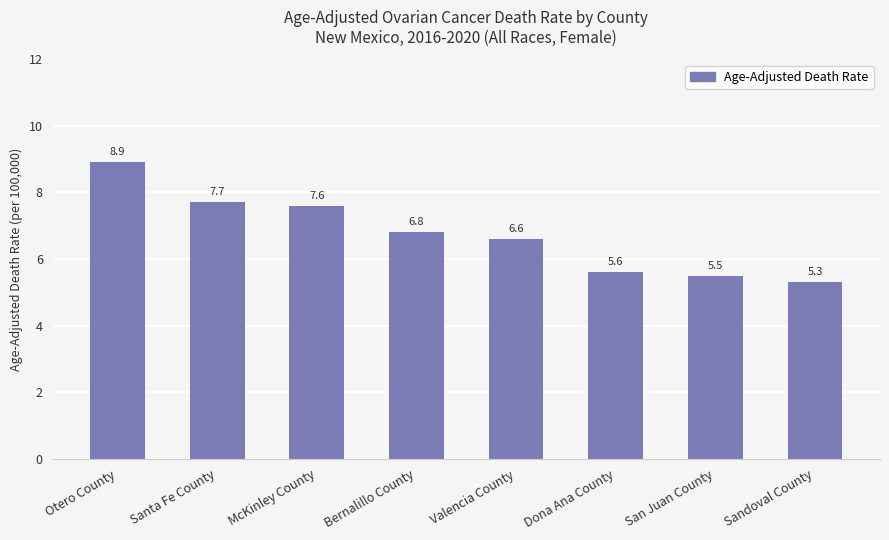

Rank the categories by value from lowest to highest.

Sandoval County, San Juan County, Dona Ana County, Valencia County, Bernalillo County, McKinley County, Santa Fe County, Otero County